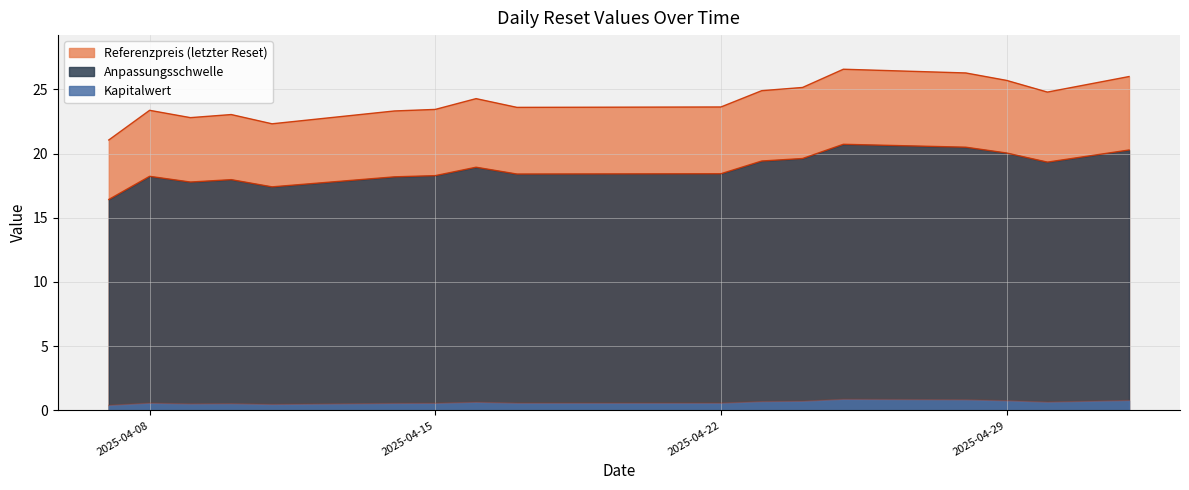

At which category does Referenzpreis reach its first local valley?

2025-04-09